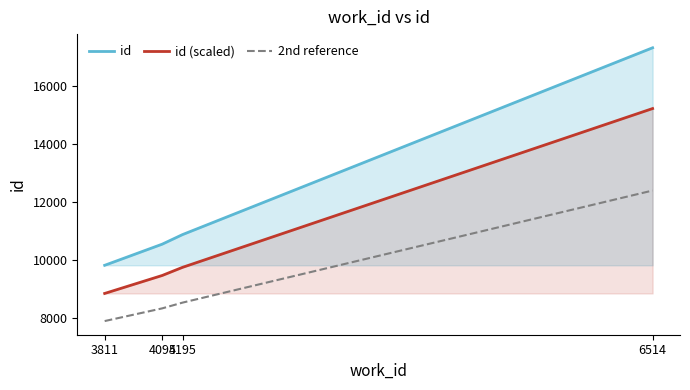

What is the total value across all series at 3811?

26544.3